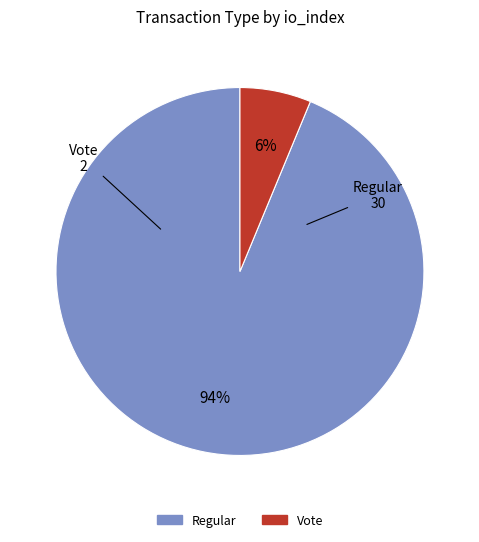

What is the smallest slice in the pie chart?

Vote